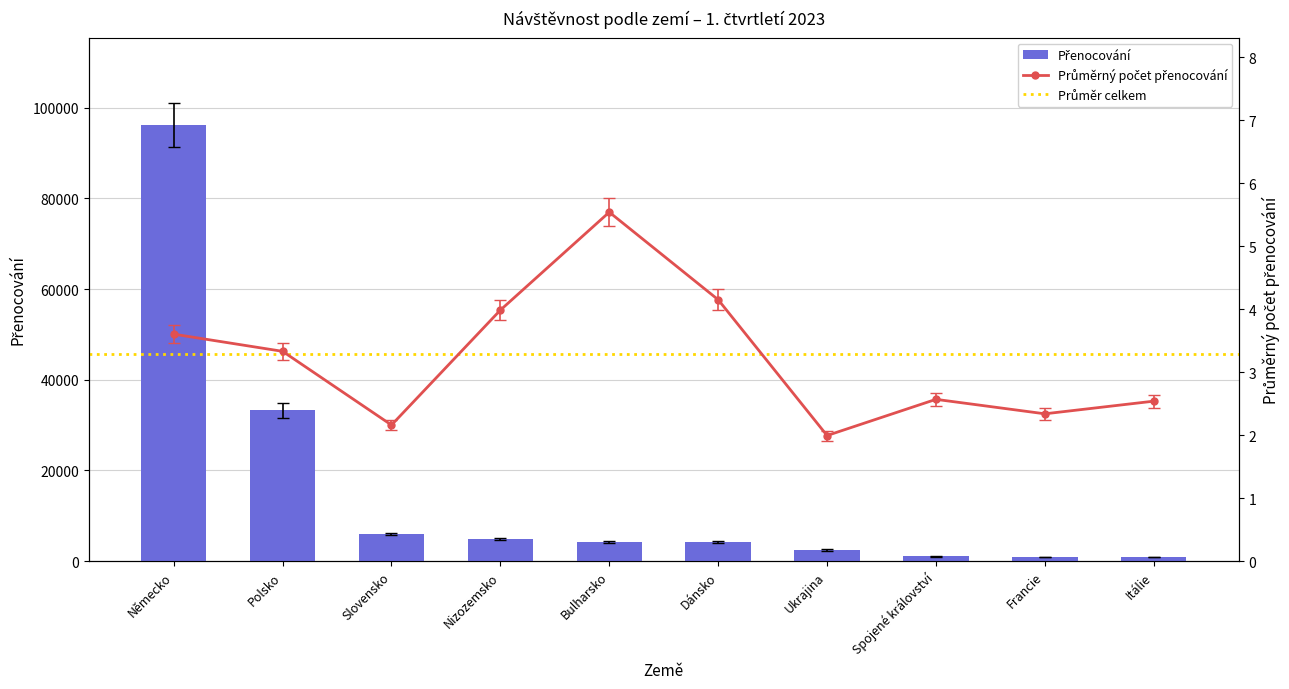

What is the label of the 1st bar from the right?

Itálie